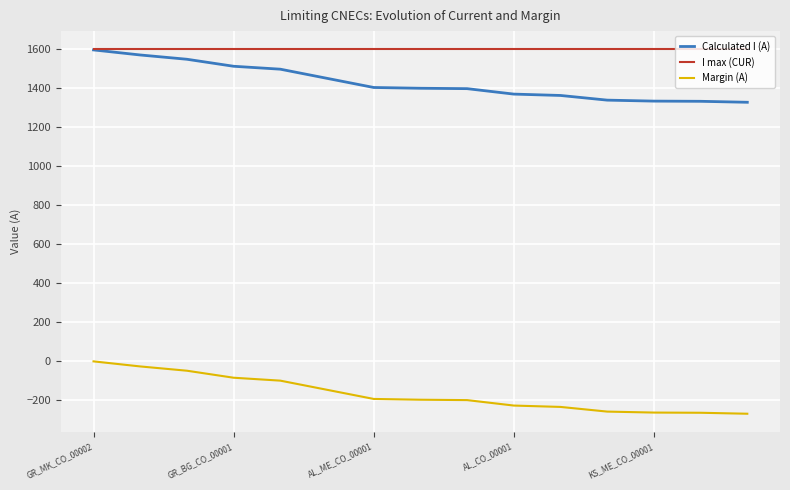

What is the sum of all Margin (A) values?

-2552